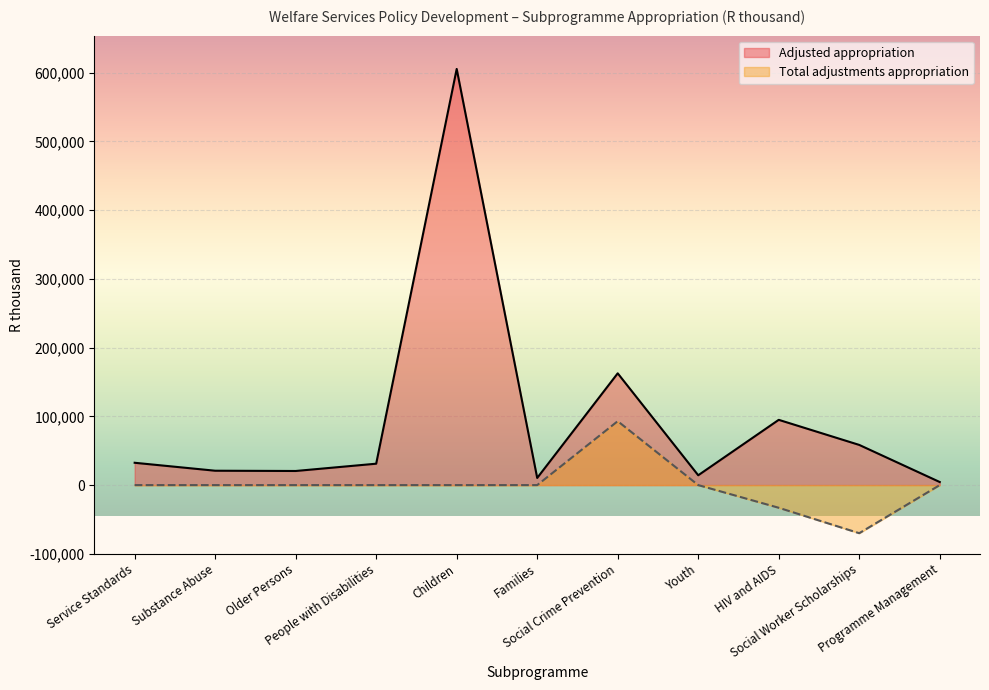

At which label does Total adjustments appropriation first exceed 0?

Social Crime Prevention